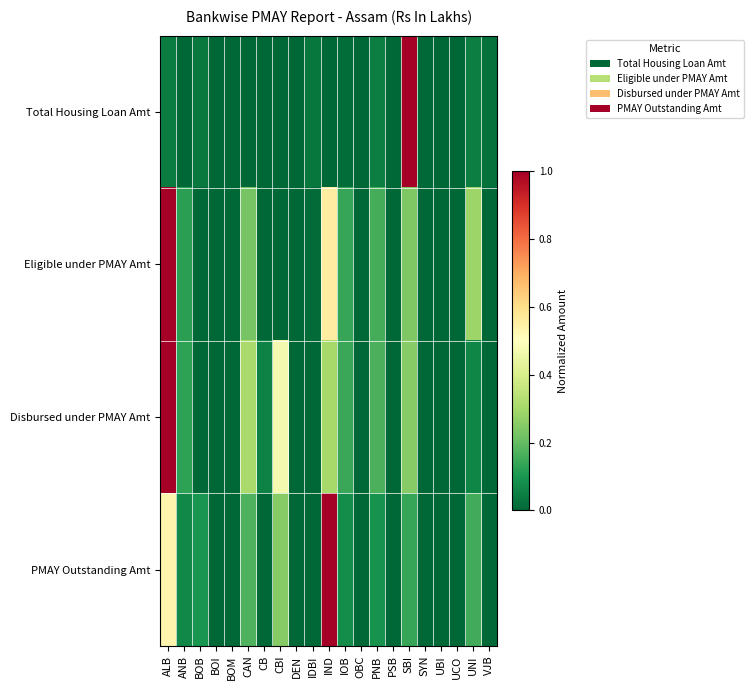

At how many categories does at least one series exceed 0?

17